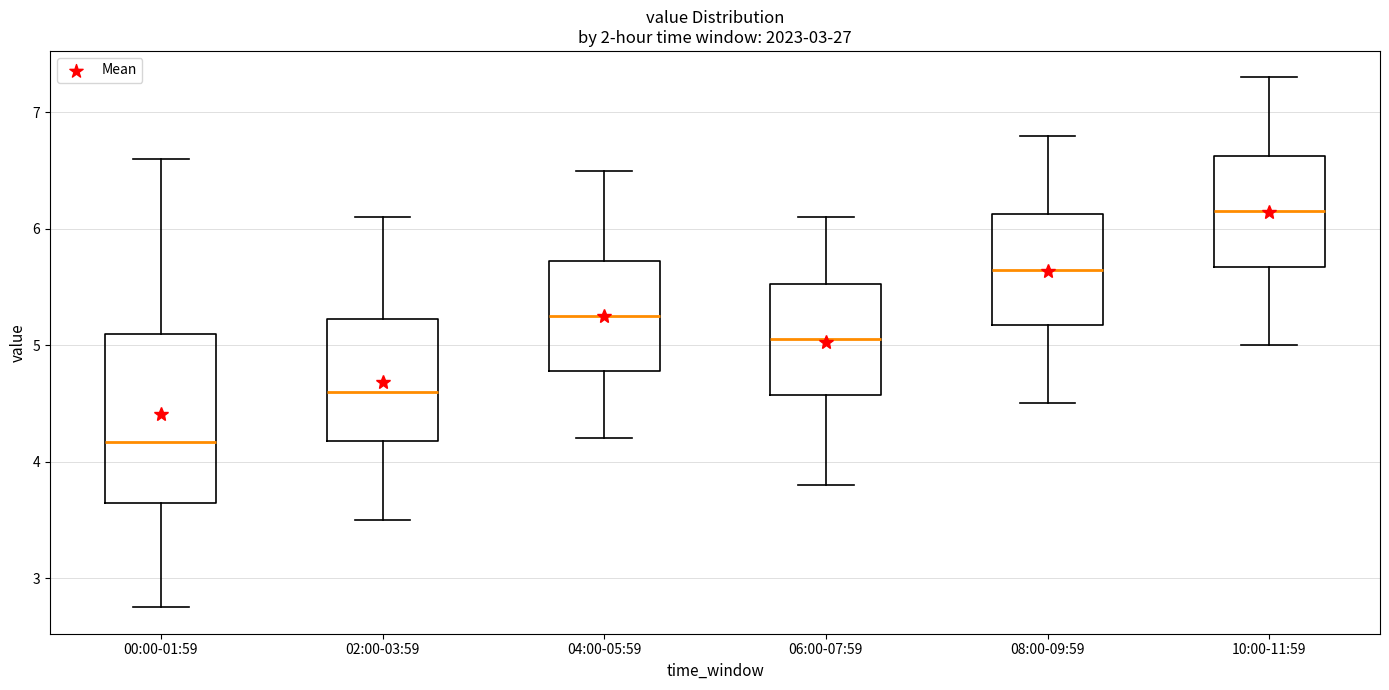

Comparing the boxes themselves (not the whiskers), which one is the tallest?

00:00-01:59